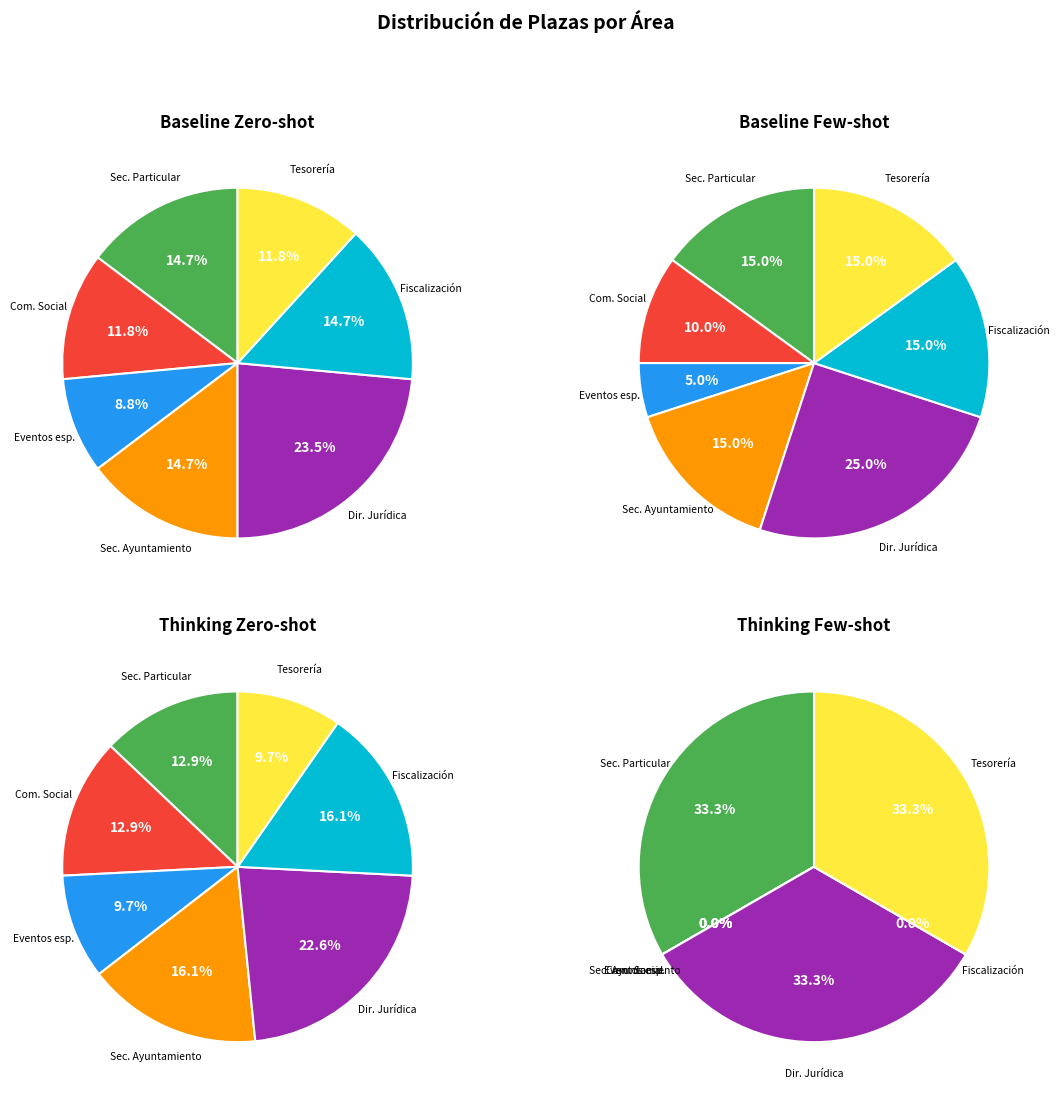

How many slices are in this pie chart?

7